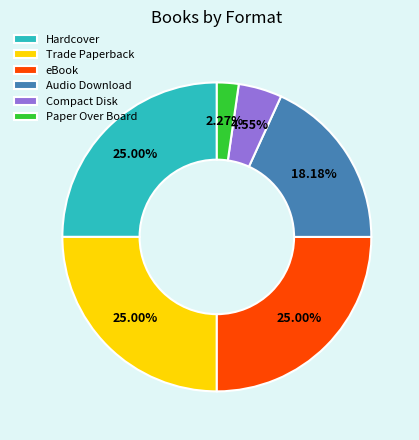

Which slice is the smallest?

Paper Over Board